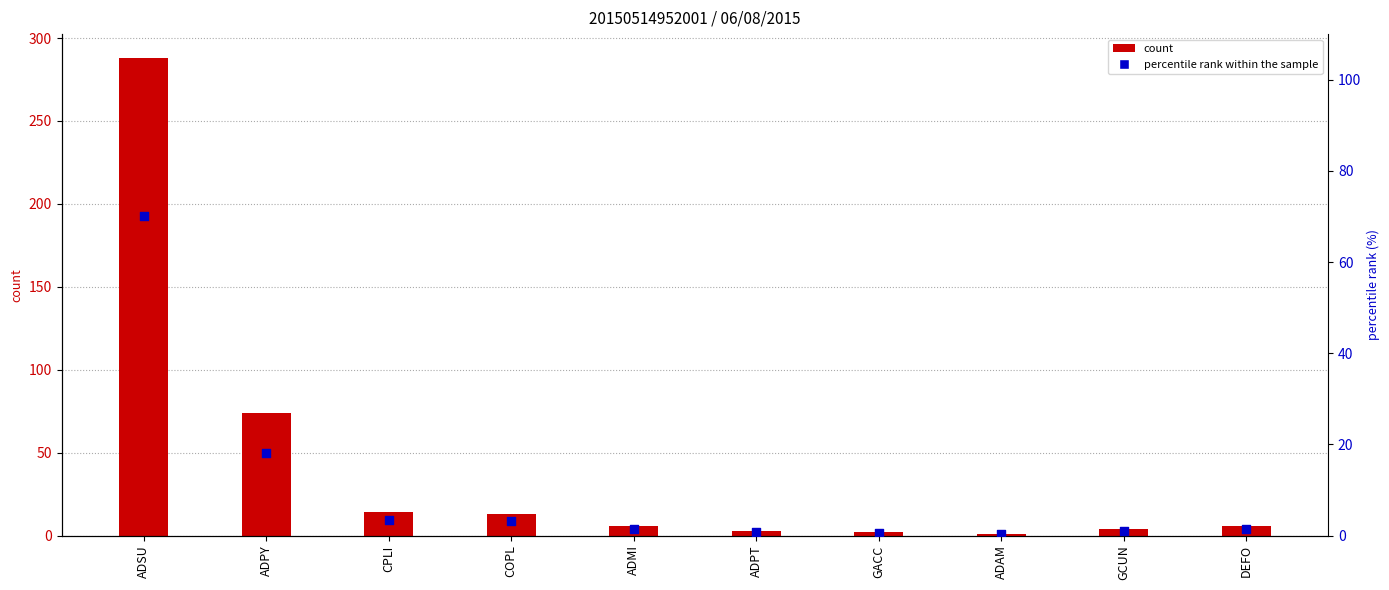

Is the value of count at CPLI greater than the value of percentile rank within the sample at ADSU?

No